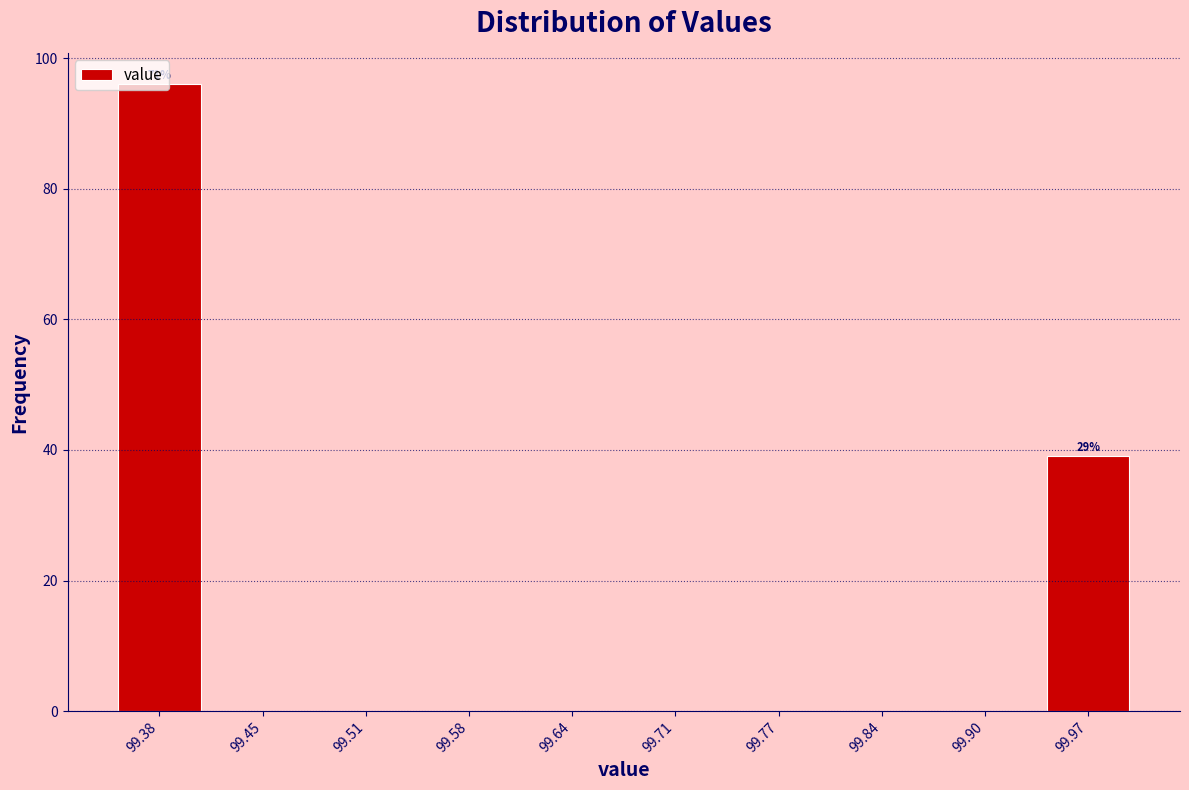

Over which range of the x-axis is the bar tallest?

99.350 to 99.415